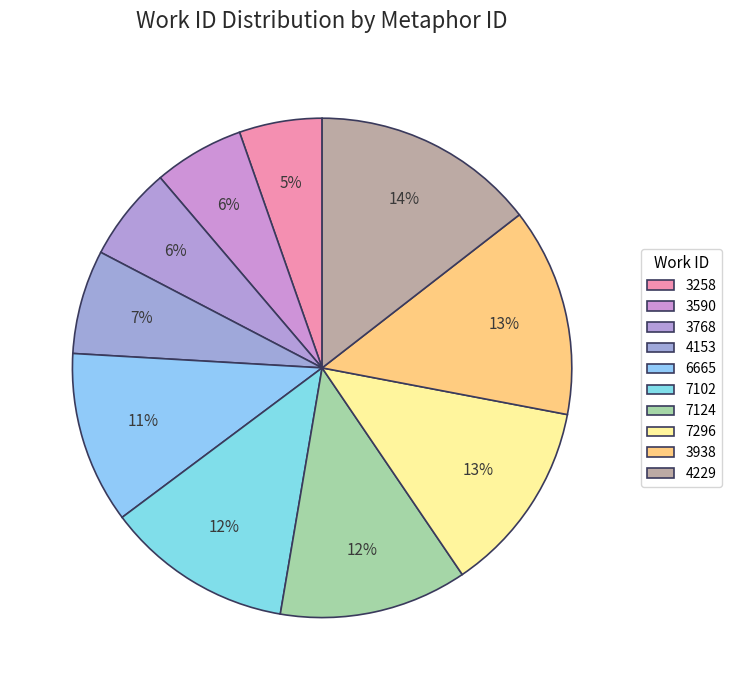

To the nearest percent, what is the average slice percentage?

10%